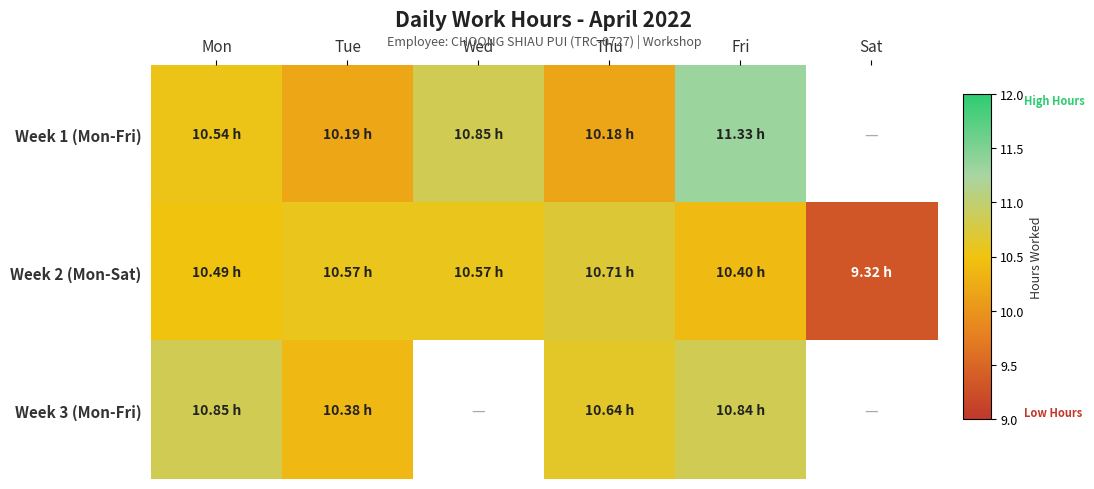

What is the difference between the Week 1 (Mon-Fri) values at Thu and Fri?

1.2